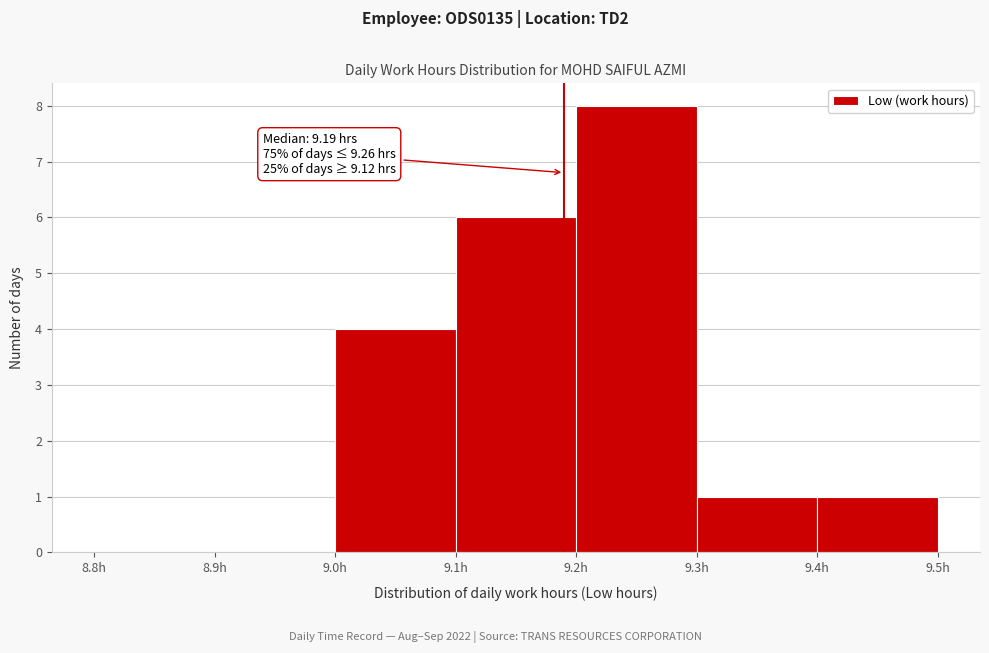

Over which range of the x-axis is the bar tallest?

9.2 to 9.3